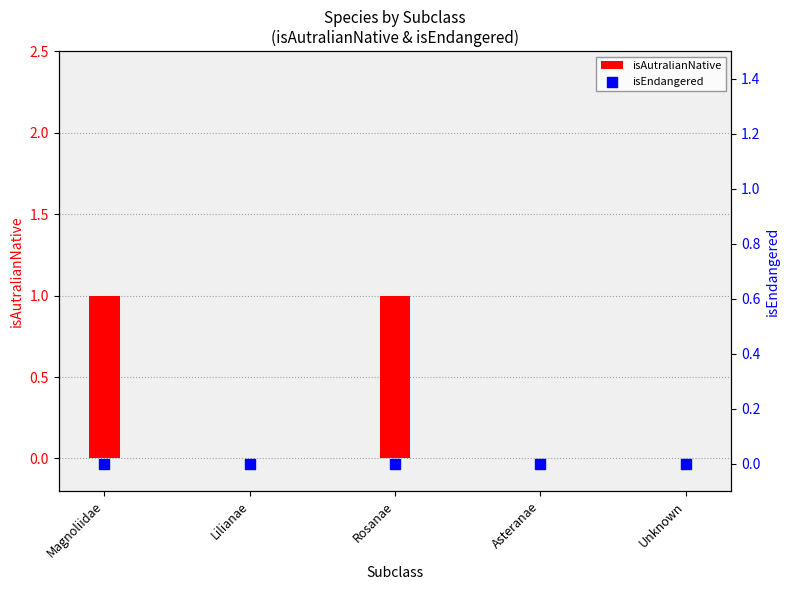

Which series has the widest spread of Y values?

isAutralianNative